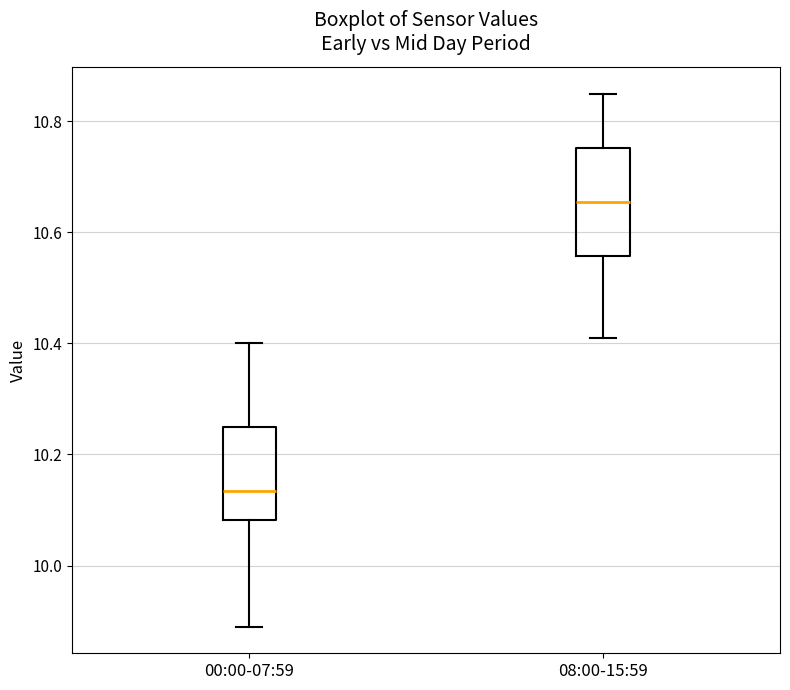

Reading left to right, read every box against the y-axis: the position of its median line, the range the box covers, and the ends of its whiskers. The values are not printed on the chart, so give them approximately, as read against the axis.

00:00-07:59: median 10.14, box 10.08 to 10.26, whiskers 9.90 to 10.40
08:00-15:59: median 10.66, box 10.56 to 10.76, whiskers 10.42 to 10.86